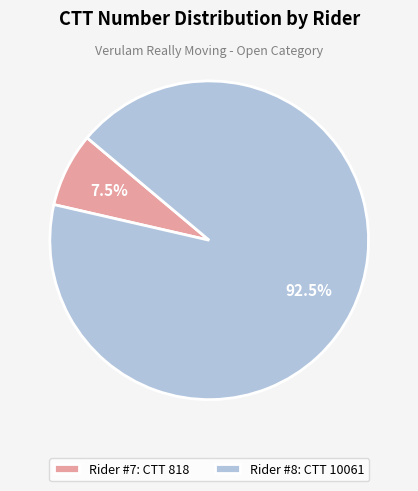

To the nearest percent, what is the average slice percentage?

50%